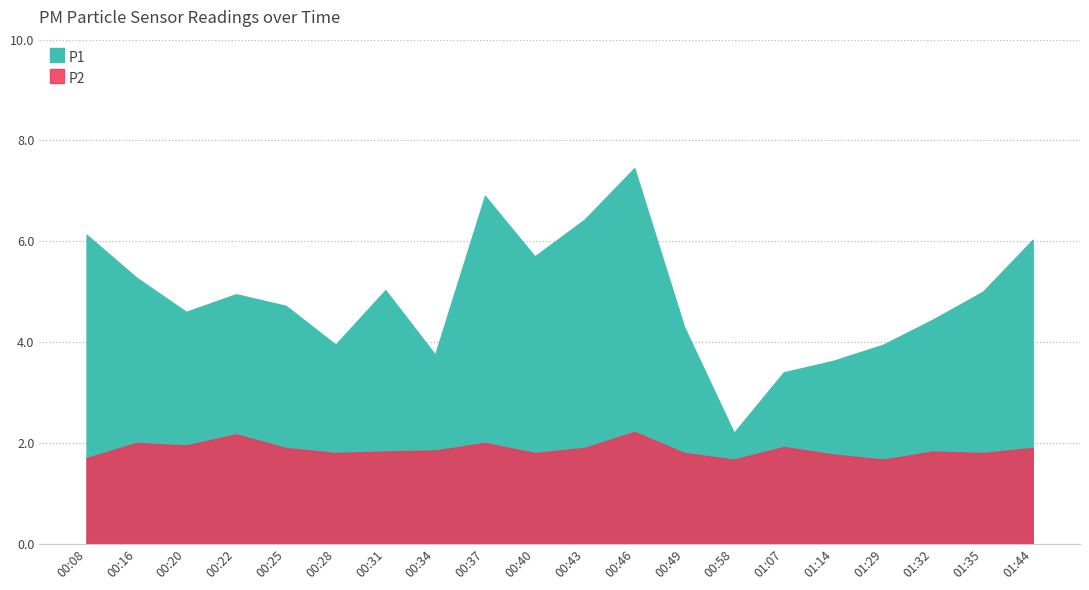

At which label does P1 reach its peak?

00:46